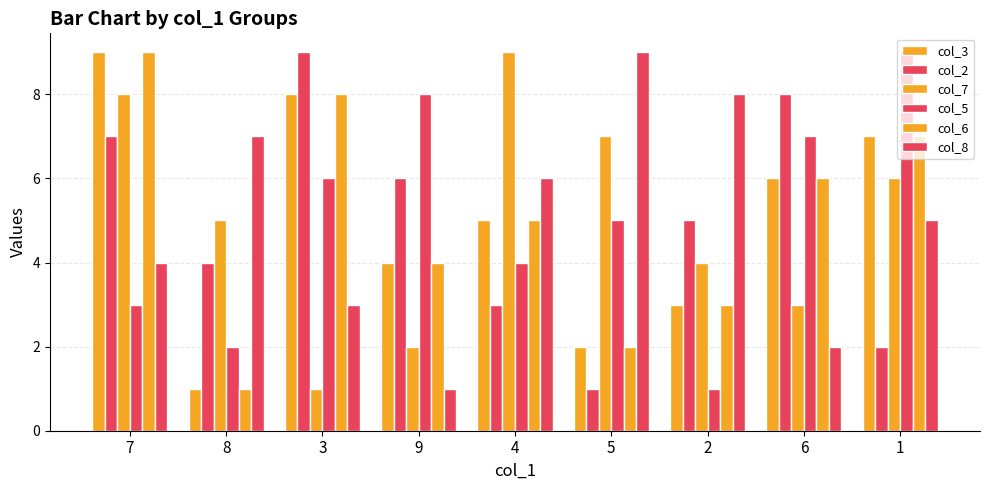

How many bars are there in each group?

6